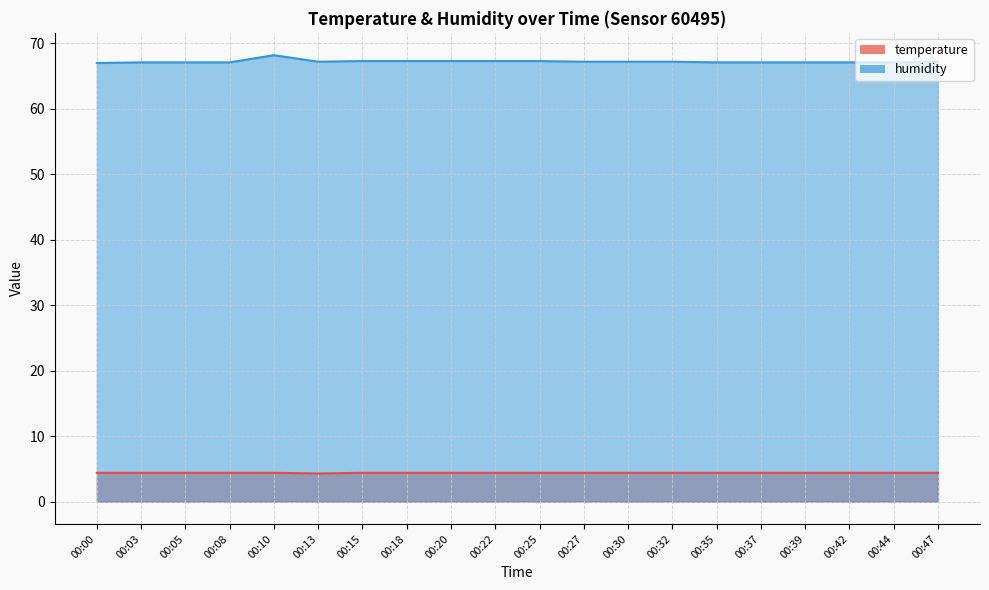

The temperature series shows 4.4 at 00:18. True or false?

True